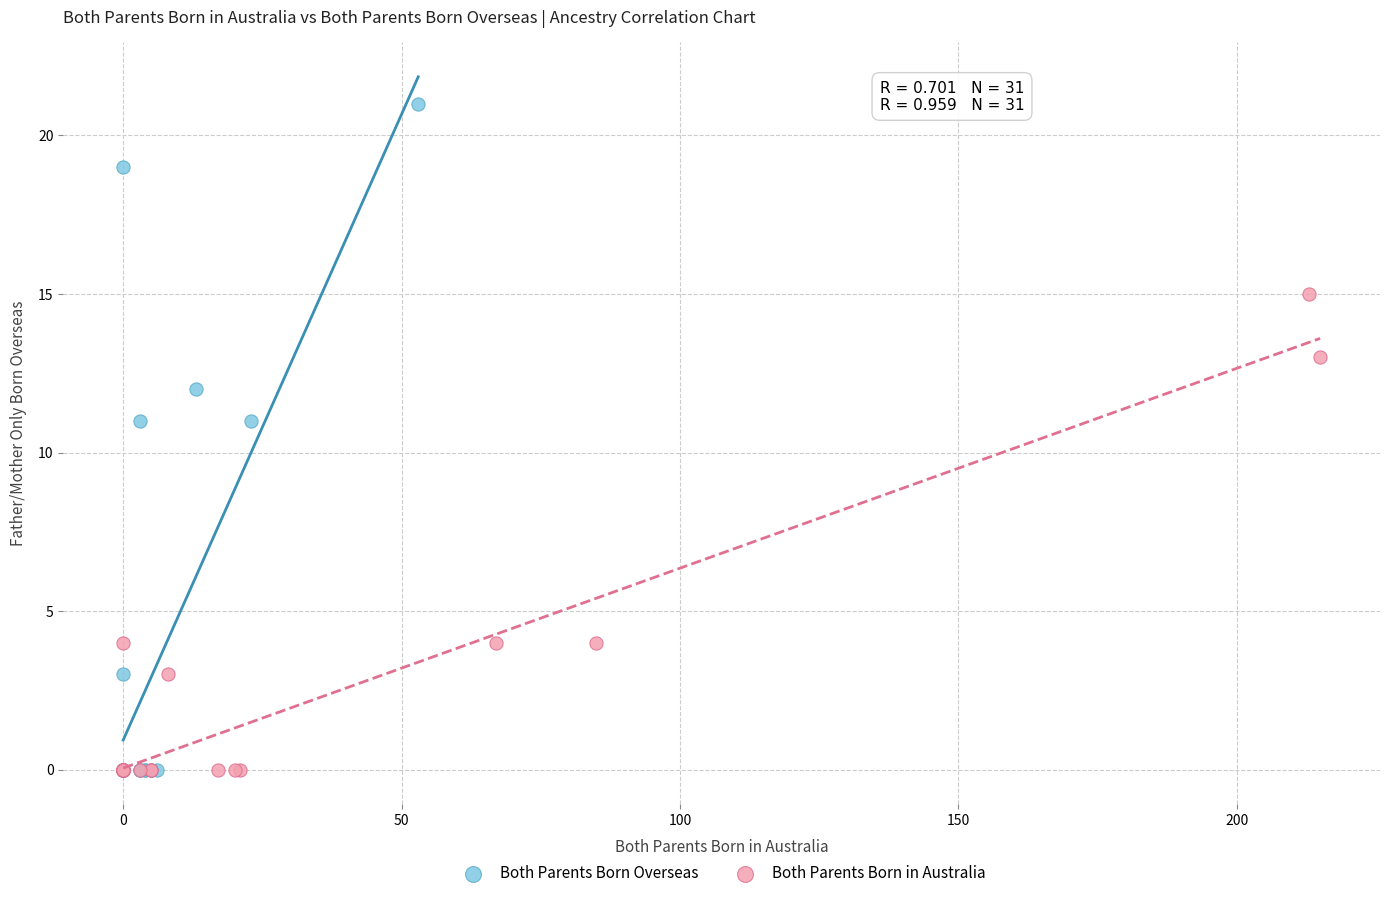

What are all the series names shown in the legend?

Both Parents Born Overseas, Both Parents Born in Australia